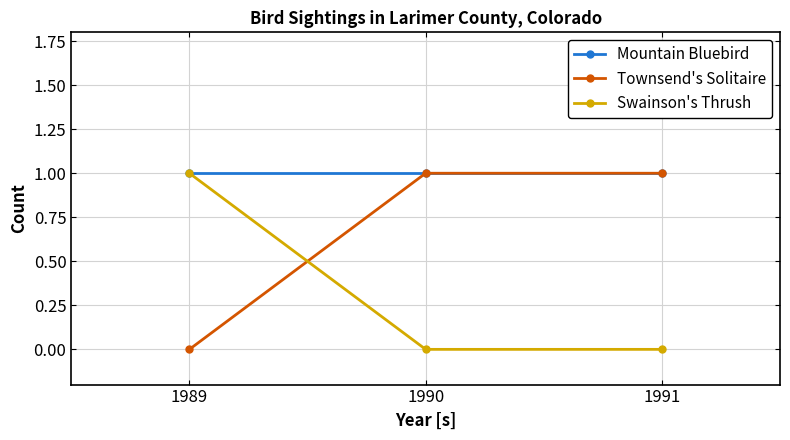

List the series in order of their overall mean, highest first.

Mountain Bluebird, Townsend's Solitaire, Swainson's Thrush